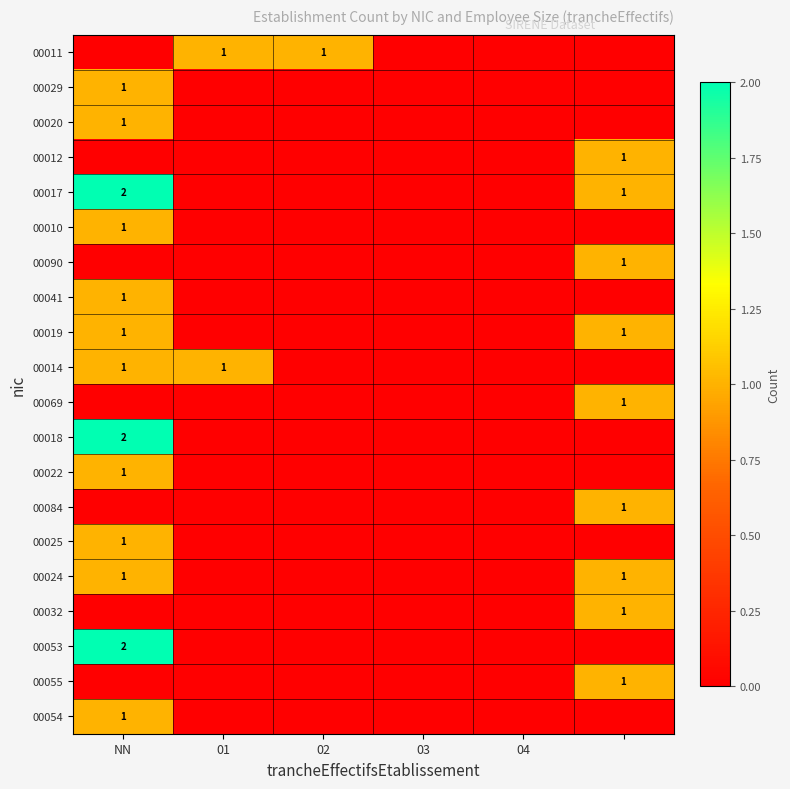

At how many categories does at least one series exceed 1?

1